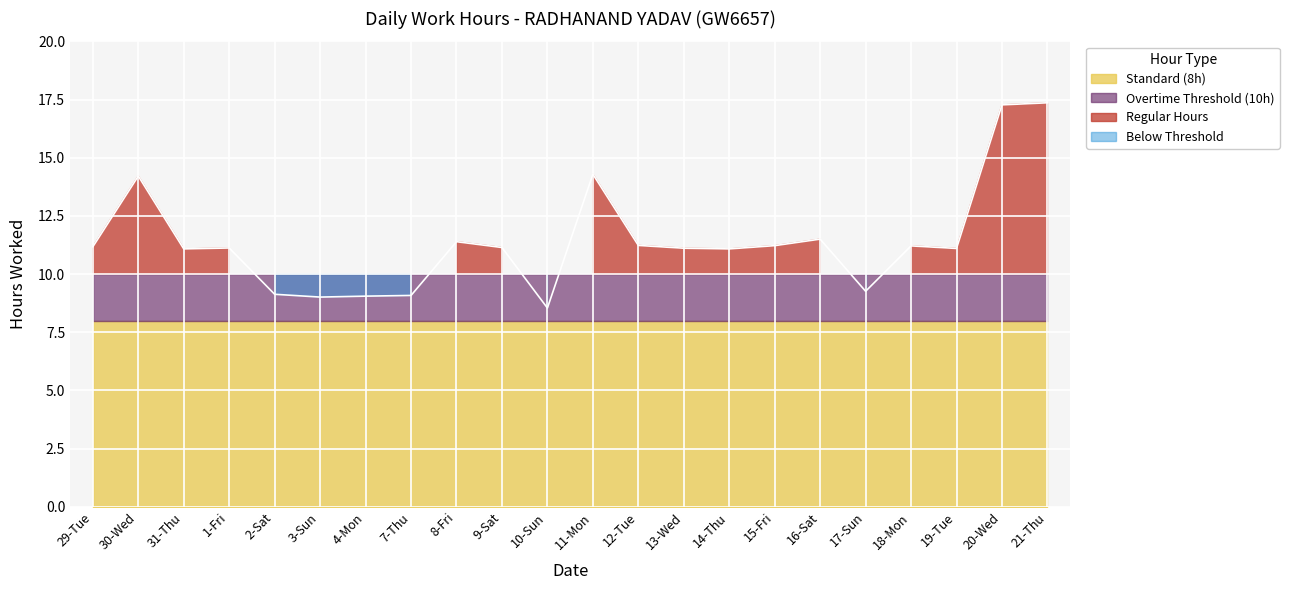

True or false: Overtime Threshold (10h) and Regular Hours cross at least once.

True